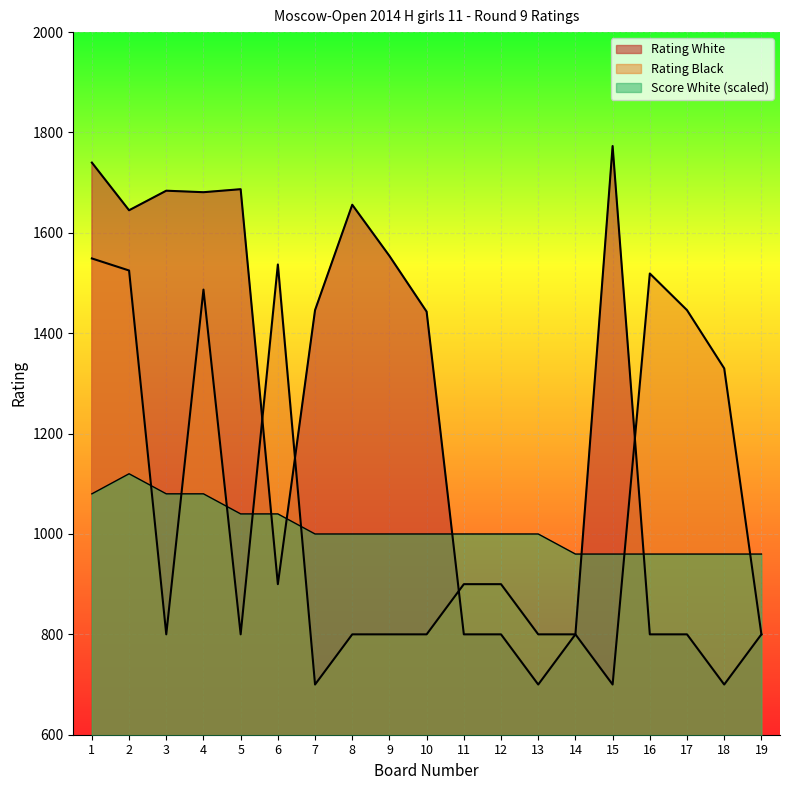

In Rating Black, how many points are higher than both neighbors (excluding endpoints)?

3